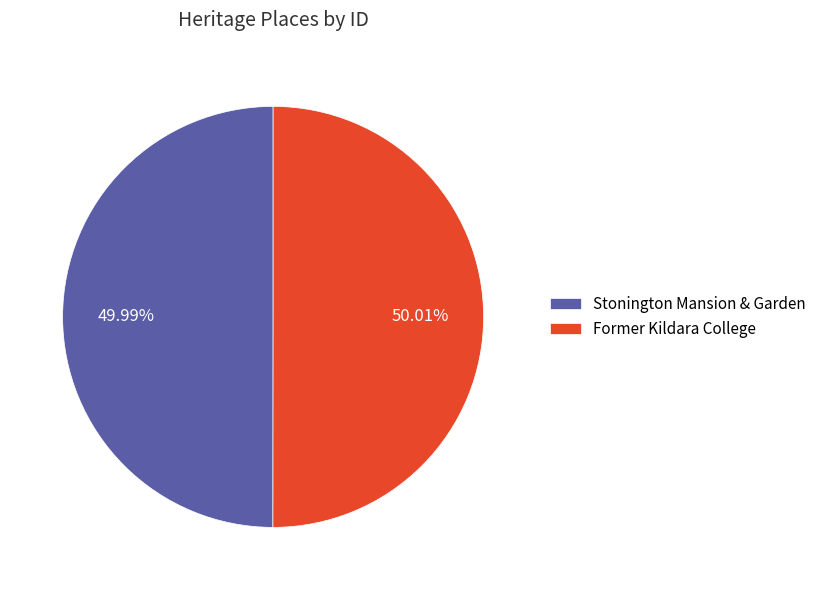

Combined, do Former Kildara College and Stonington Mansion & Garden account for over 50%?

Yes